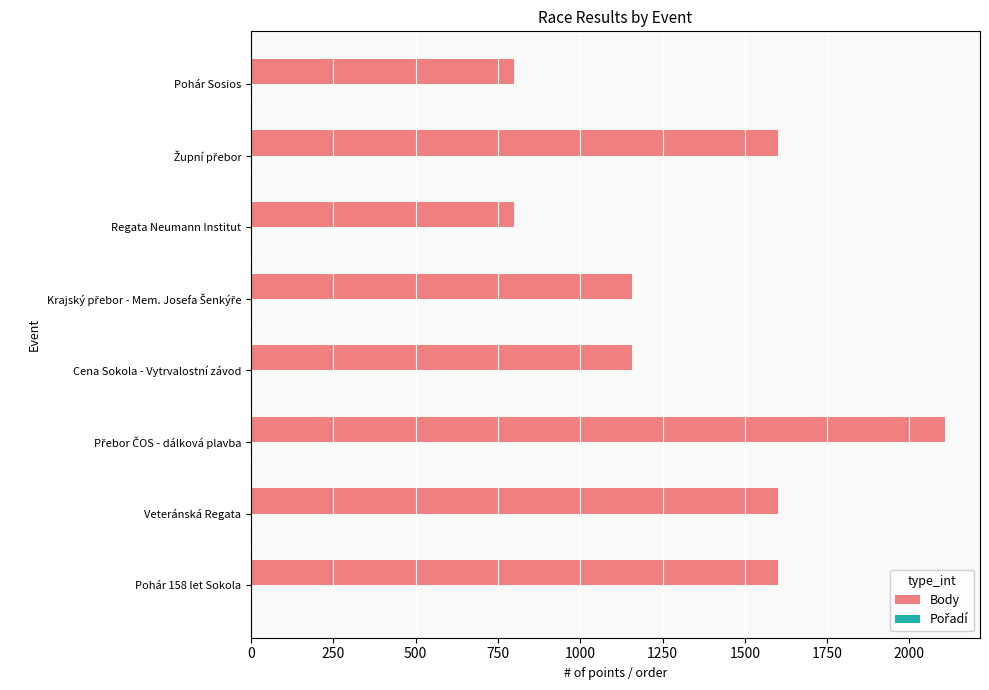

What is the sum of all Body values?

10821